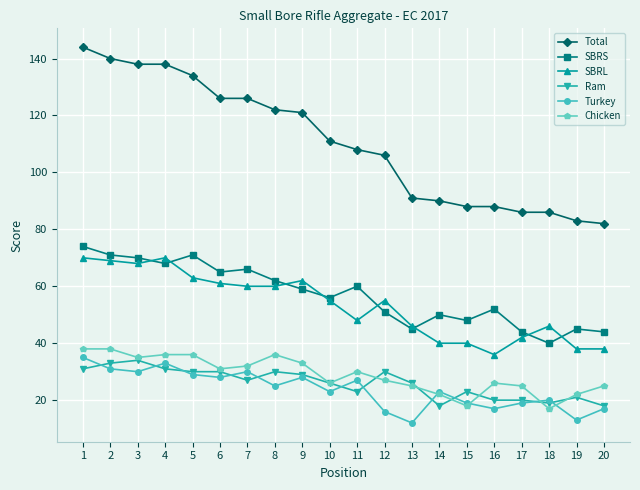

True or false: Chicken and SBRS cross at least once.

False